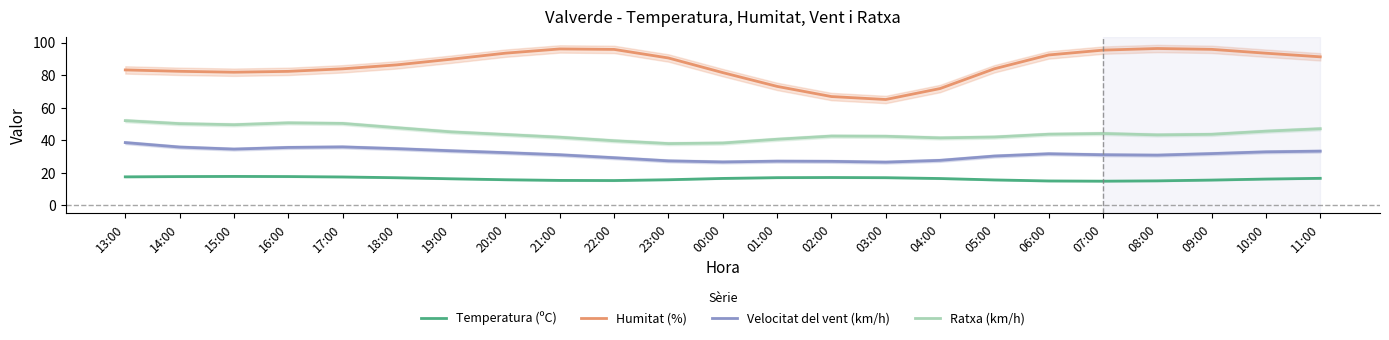

What is the label of the 12th point from the left?

00:00